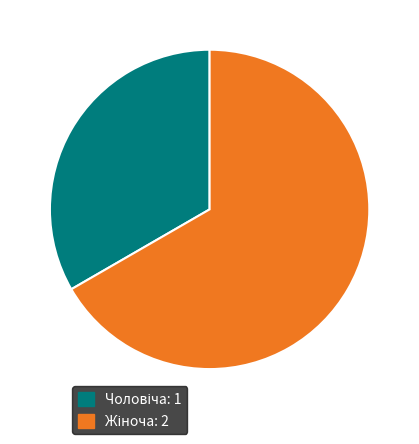

Does any single category account for the majority?

Yes